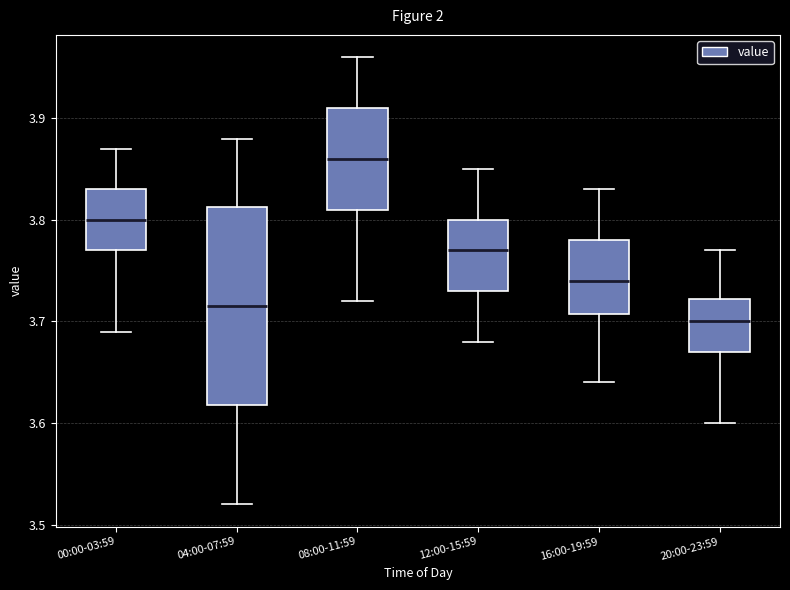

Comparing the boxes themselves (not the whiskers), which one is the tallest?

04:00-07:59